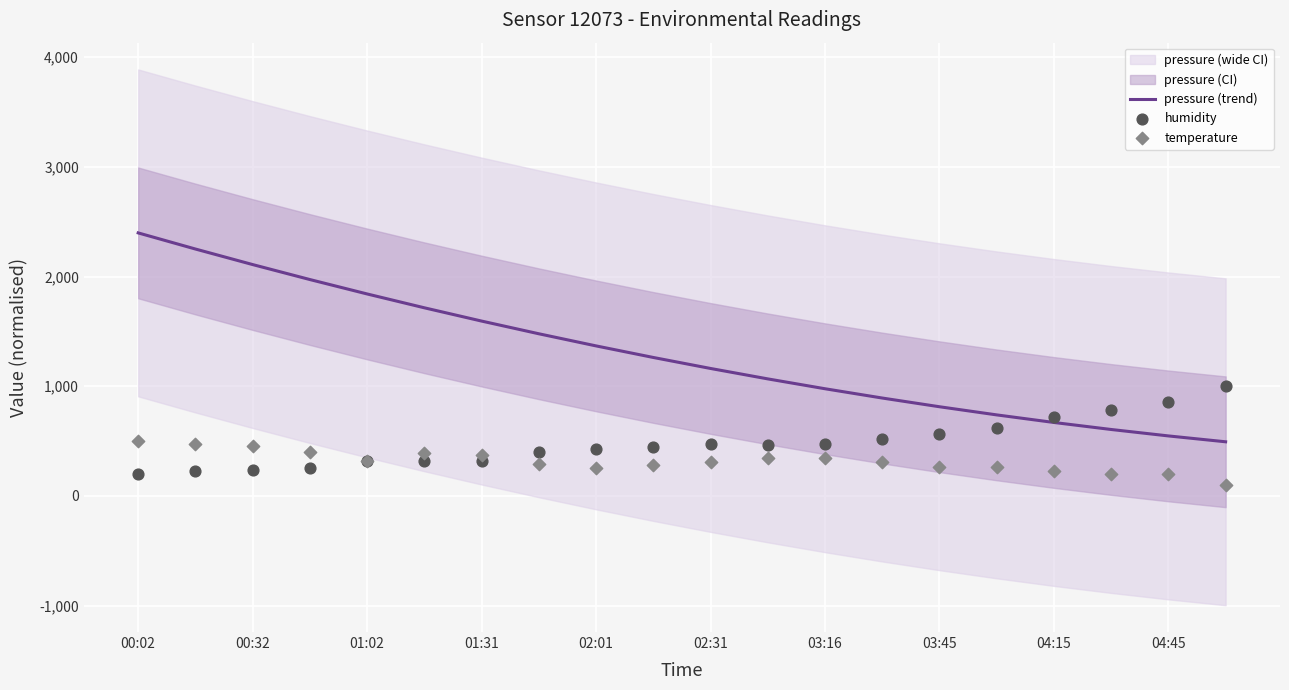

What is the highest value of the pressure (trend) series?

2397.8